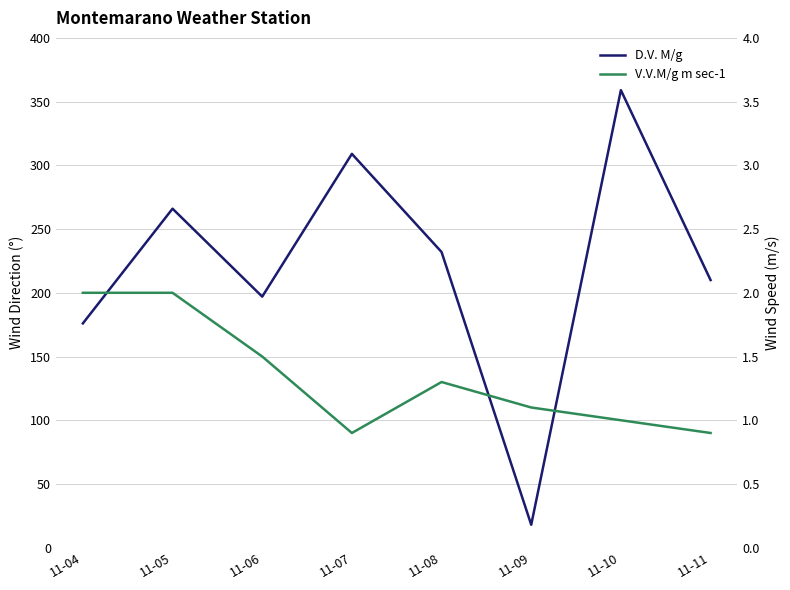

Reading right to left, what are all the values shown in this chart?

D.V. M/g: 11-11=210.0	11-10=359.0	11-09=18.0	11-08=232.0	11-07=309.0	11-06=197.0	11-05=266.0	11-04=176.0
V.V.M/g m sec-1: 11-11=0.9	11-10=1.0	11-09=1.1	11-08=1.3	11-07=0.9	11-06=1.5	11-05=2.0	11-04=2.0